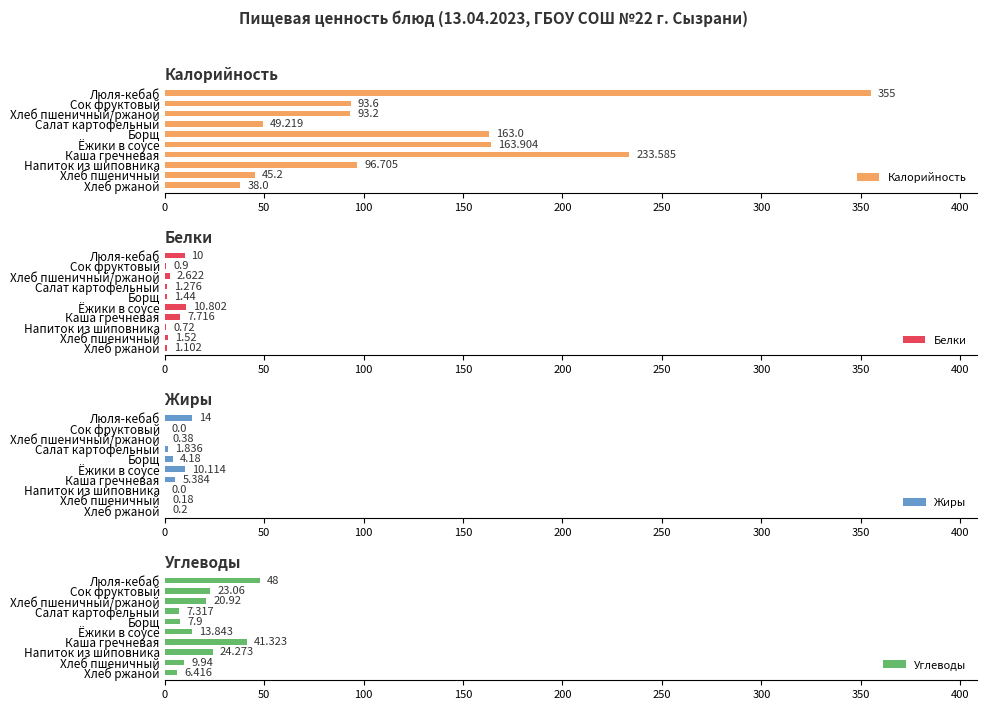

True or false: Углеводы has a value of 9.8 at Напиток из шиповника.

False